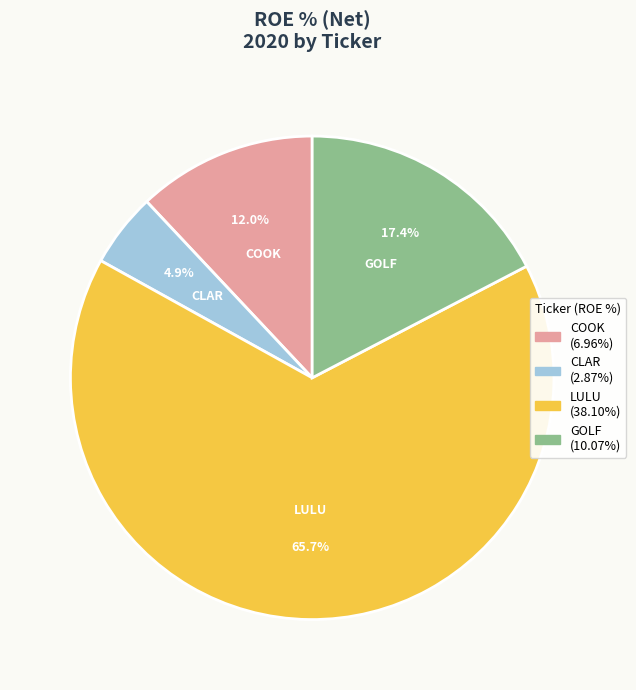

Which slice is the largest?

LULU